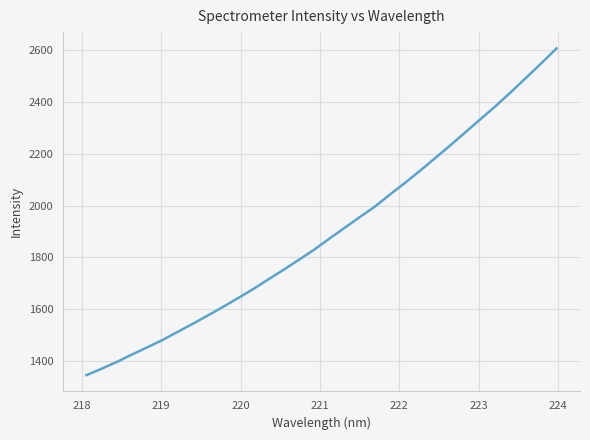

What is the difference between the maximum and minimum values?

1262.2